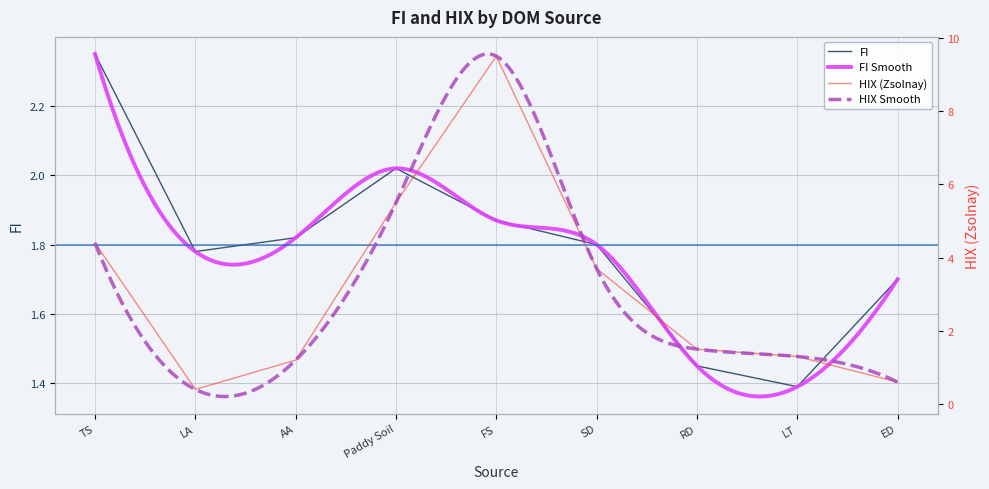

Which category has the lowest value across all series?

LA